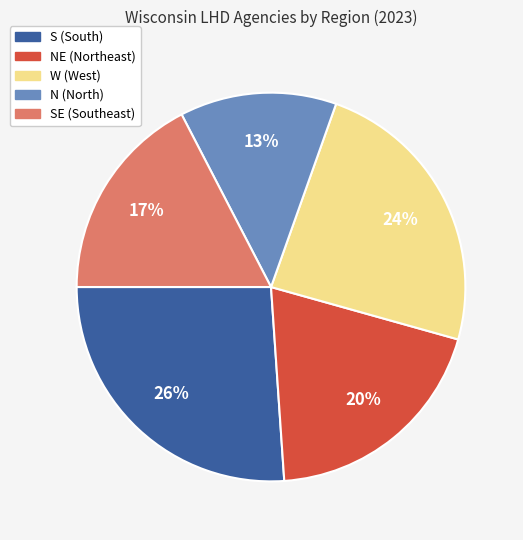

To the nearest percent, what percentage of the pie is W (West)?

24%